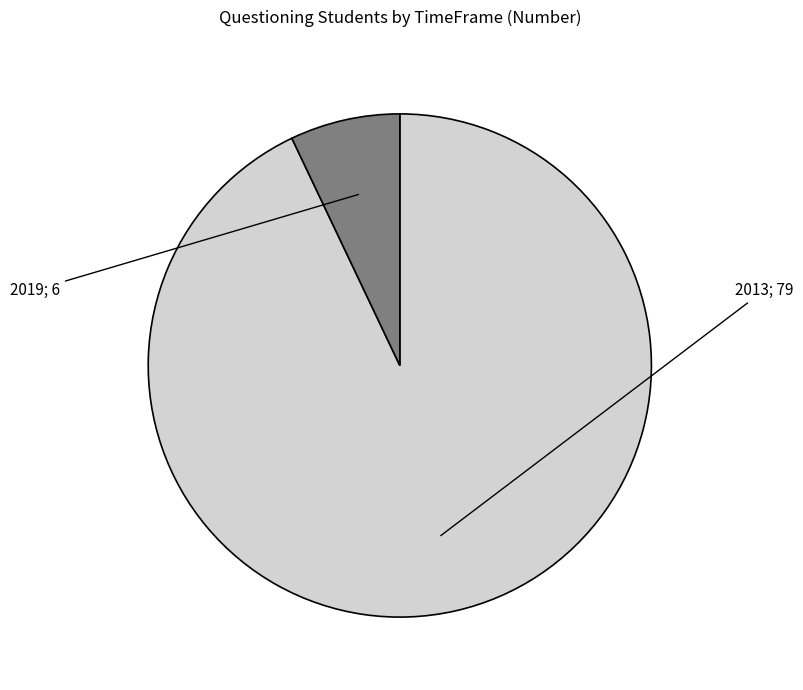

Is there any slice that represents more than half of the pie?

Yes